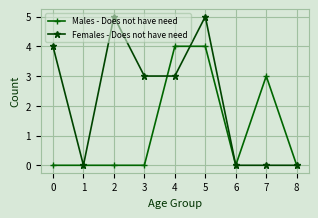

The value of Males - Does not have need at 6 is 0. True or false?

True